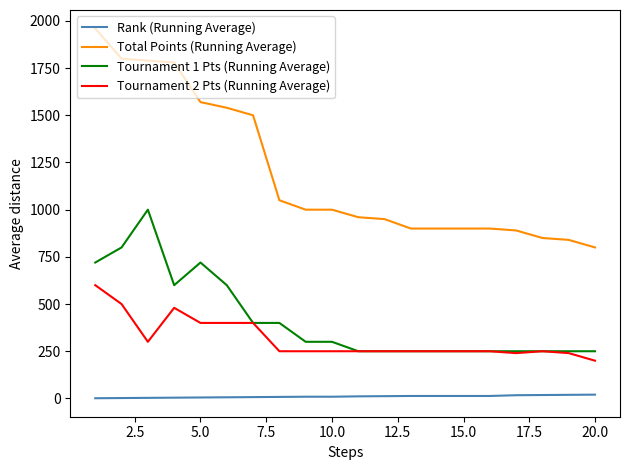

Which series has the largest total across all categories?

Total Points (Running Average)